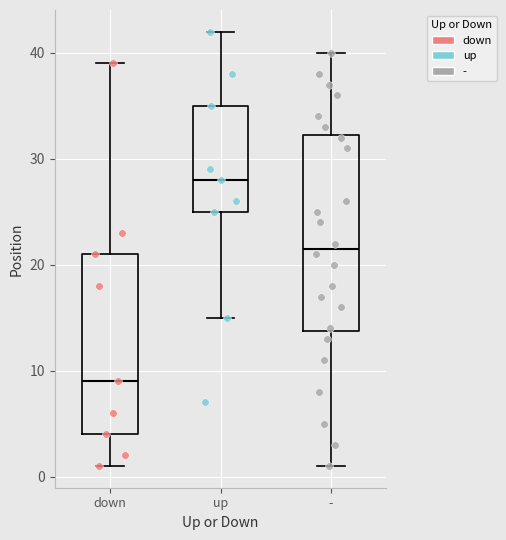

Where does the median line of the box for up sit on the y-axis? The values are not printed on the chart, so give them approximately, as read against the axis.

28